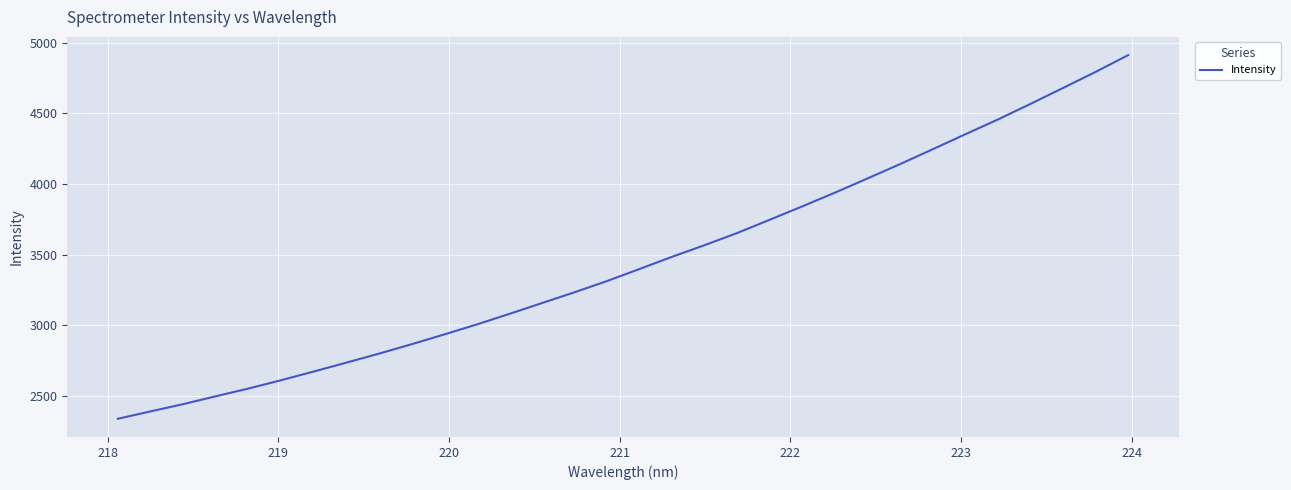

What is the smallest value displayed?

2337.5